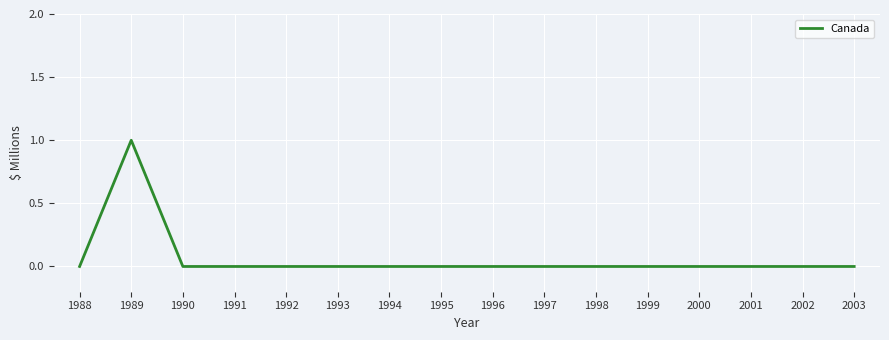

How many values are between 0 and 1?

16